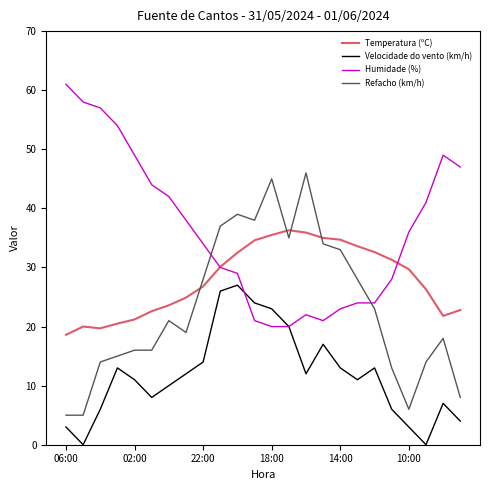

How many lines are shown in the chart?

4